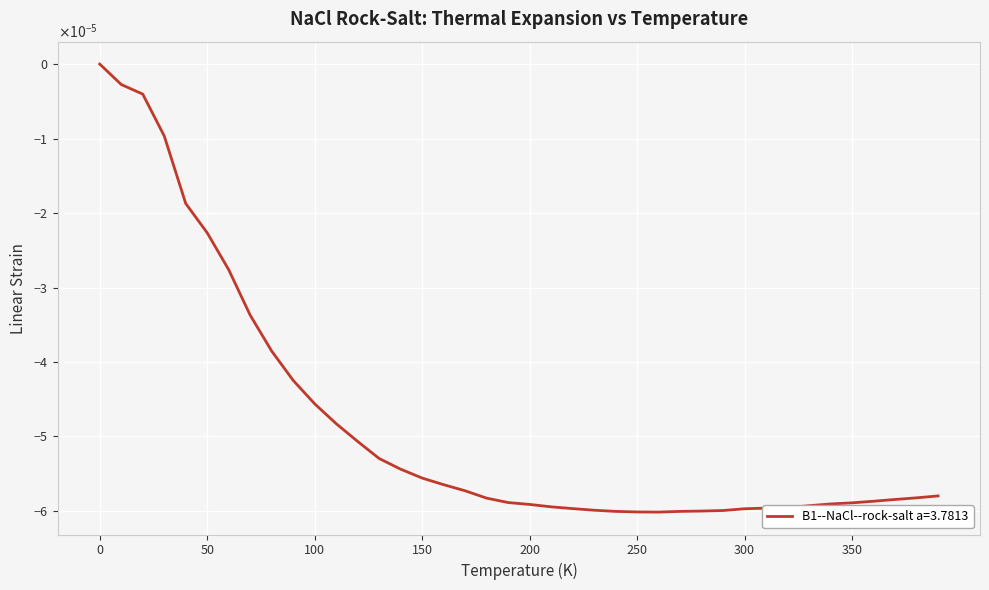

Is this an area chart (filled region under the line)?

No